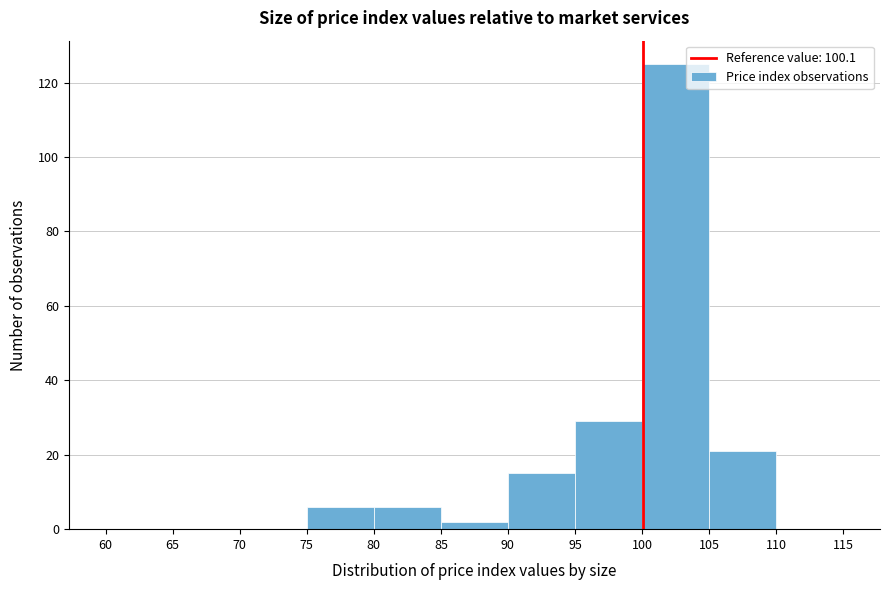

Reading left to right, list every bar in this chart as the range it spans on the x-axis followed by its height. The values are not printed on the chart, so give them approximately, as read against the axis.

60 to 65: 0
65 to 70: 0
70 to 75: 0
75 to 80: 6
80 to 85: 6
85 to 90: 2
90 to 95: 16
95 to 100: 30
100 to 105: 126
105 to 110: 22
110 to 115: 0